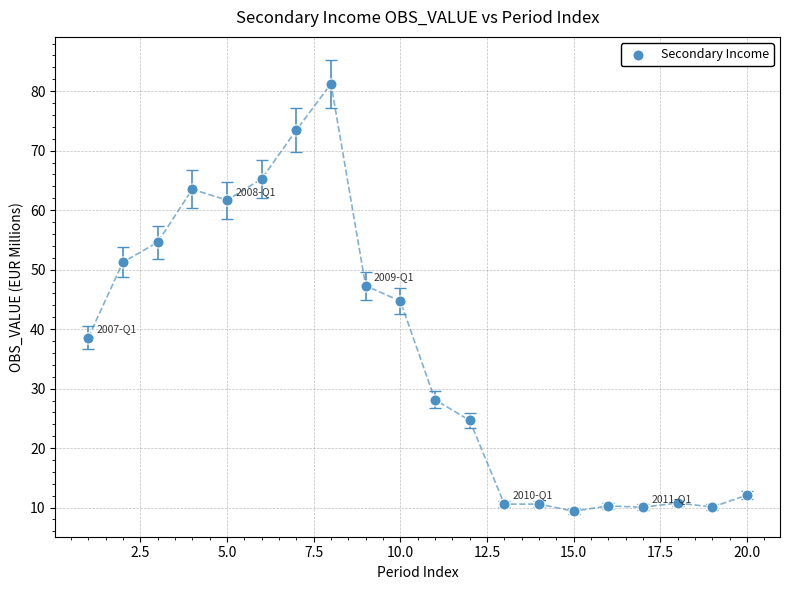

What is the range of X values (max minus min)?

19.0